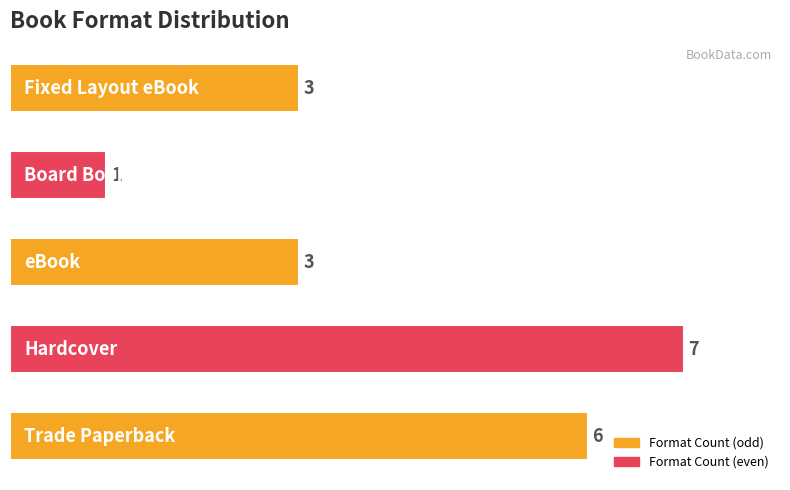

What is the difference between the maximum and second lowest values?

4